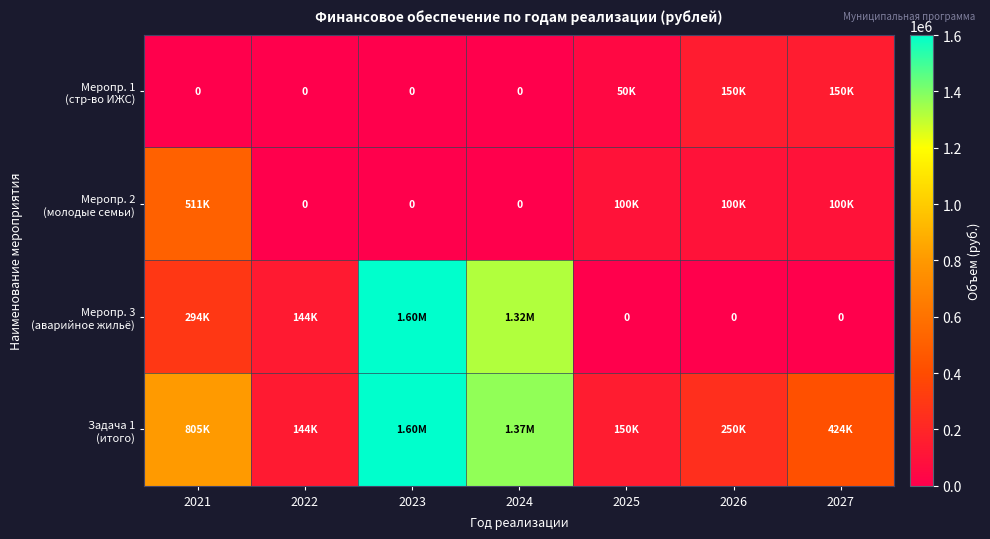

Which has a higher value, 2025 or 2023?

2025